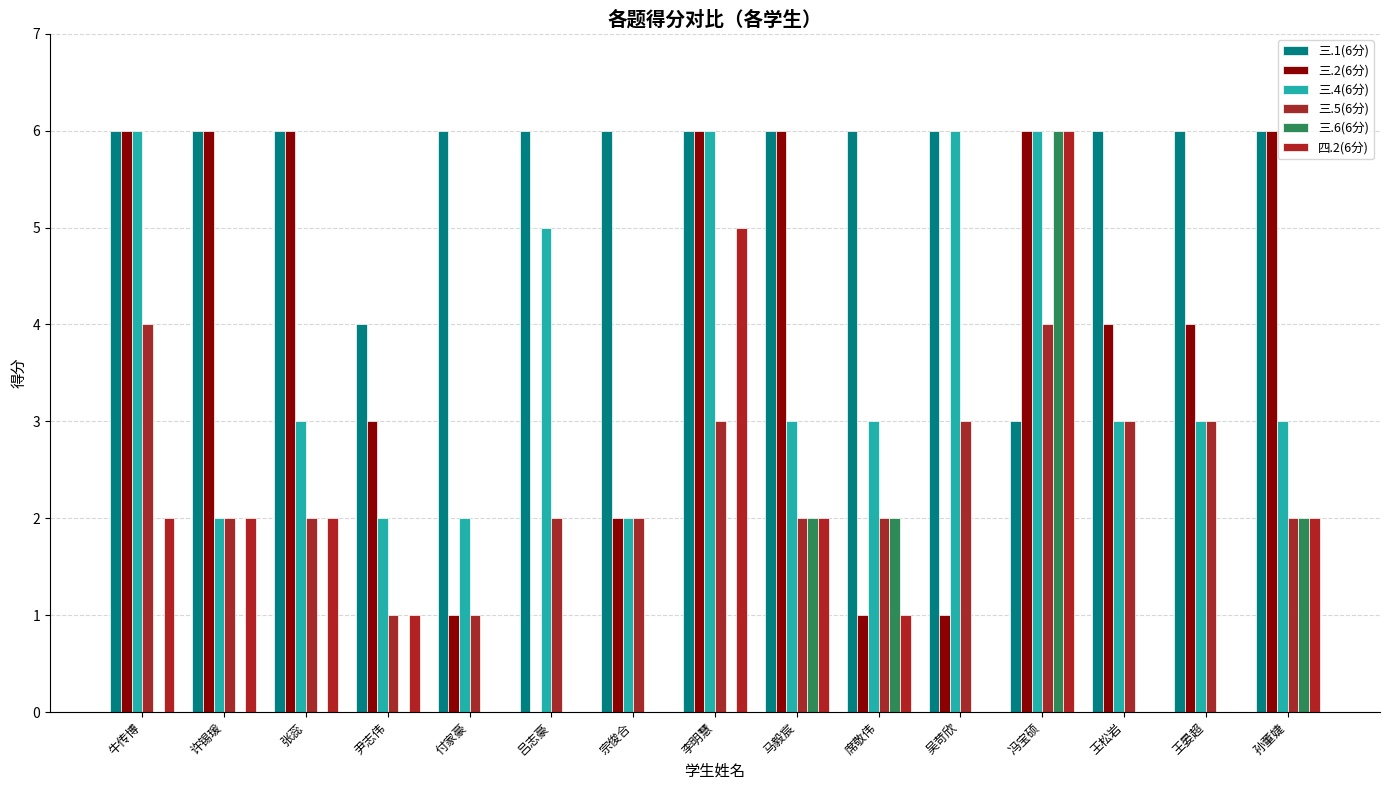

What are all the series names shown in the legend?

三.1(6分), 三.2(6分), 三.4(6分), 三.5(6分), 三.6(6分), 四.2(6分)